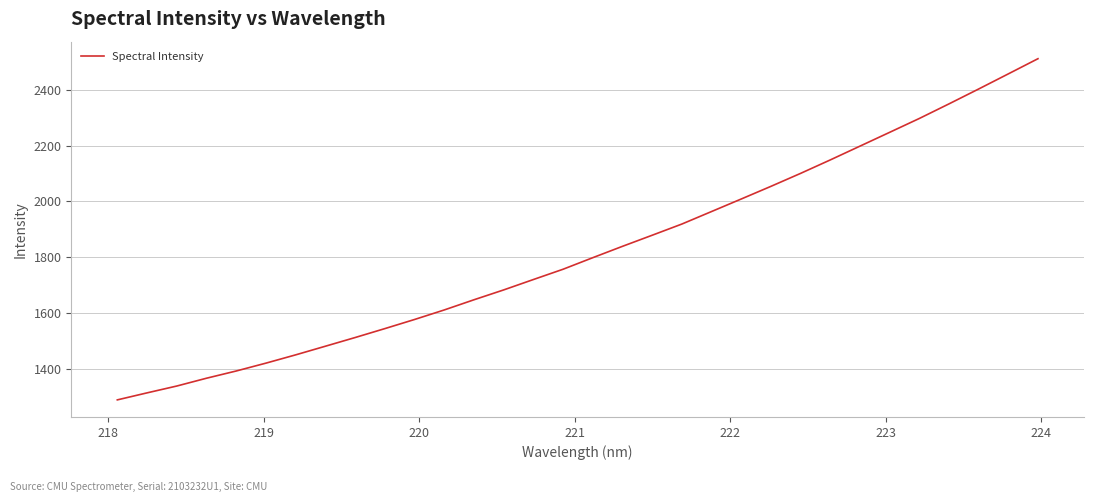

What is the greatest value displayed?

2512.0